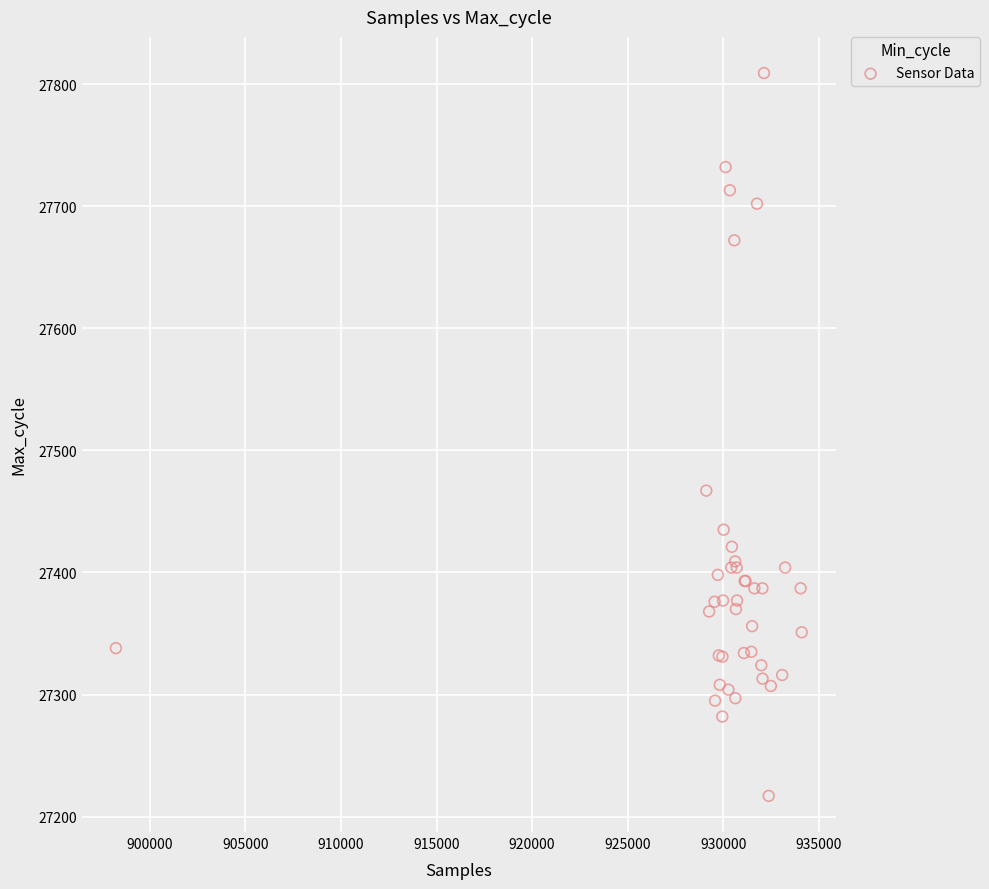

What Y value in the scatter plot is closest to 27513?

27467